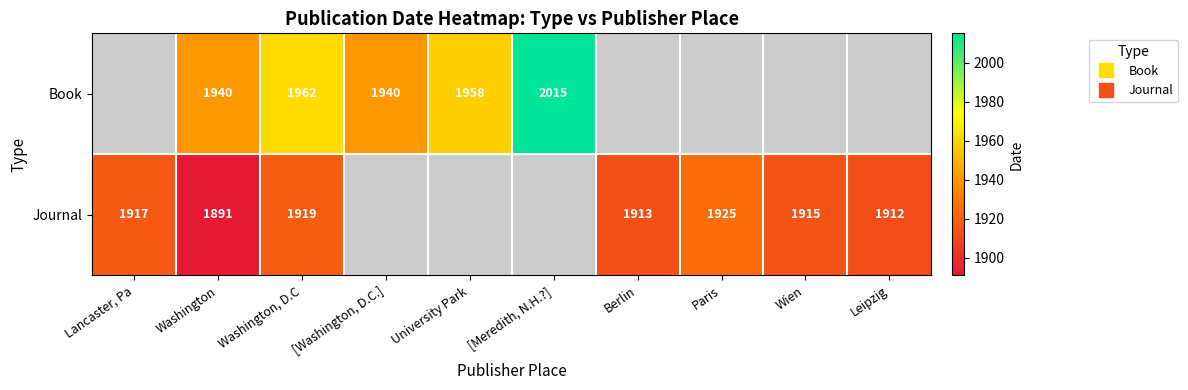

How many values in Book are above zero?

5